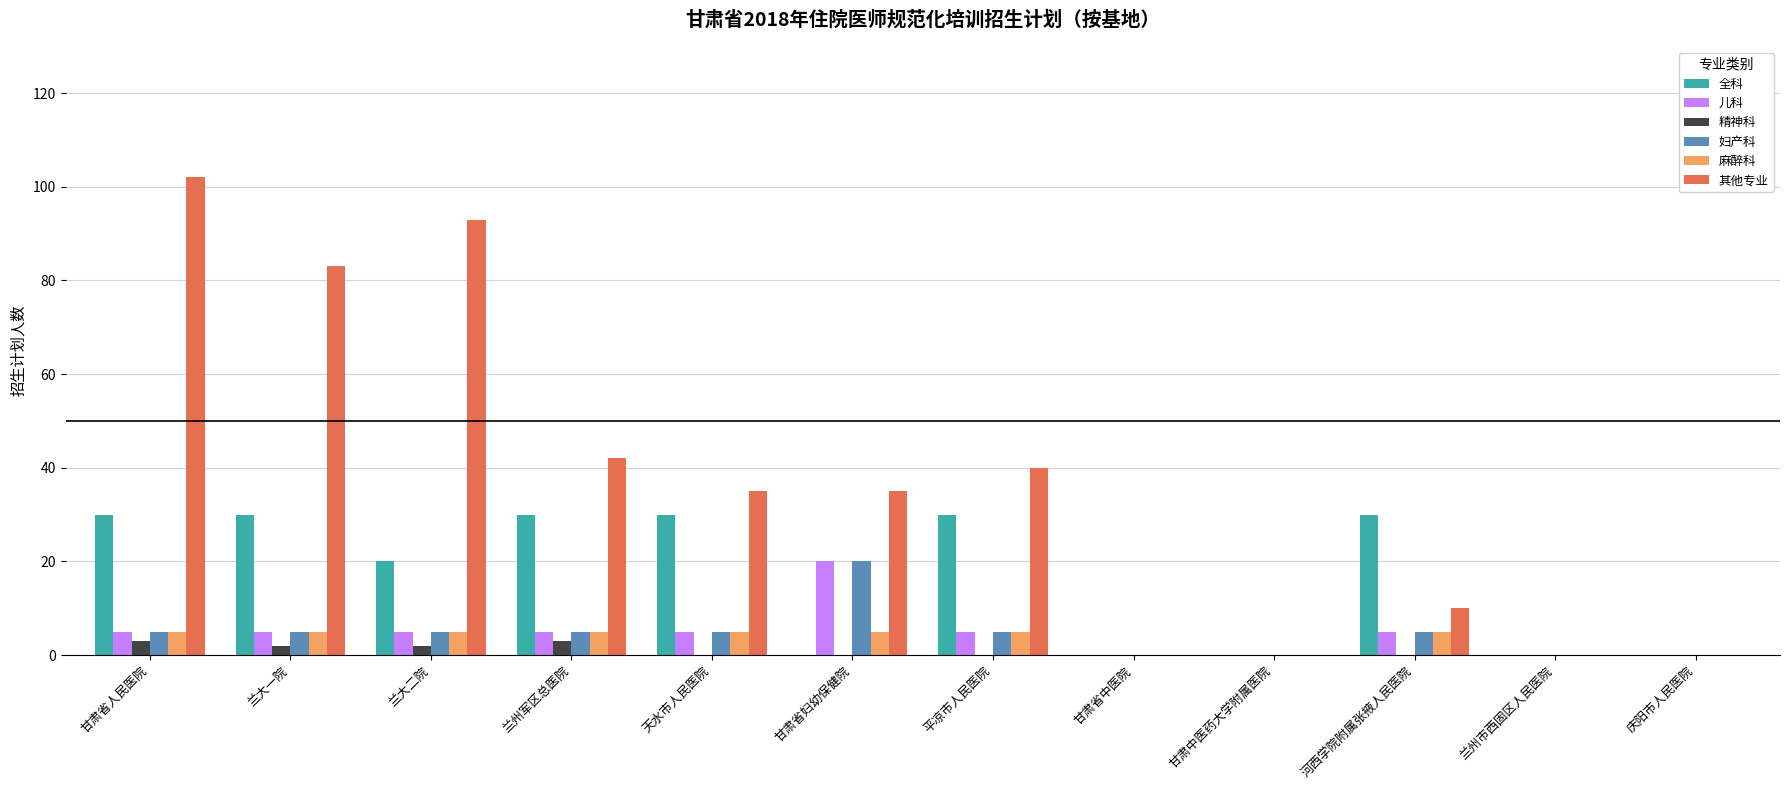

What is the approximate value of 其他专业 at 甘肃省妇幼保健院?

35